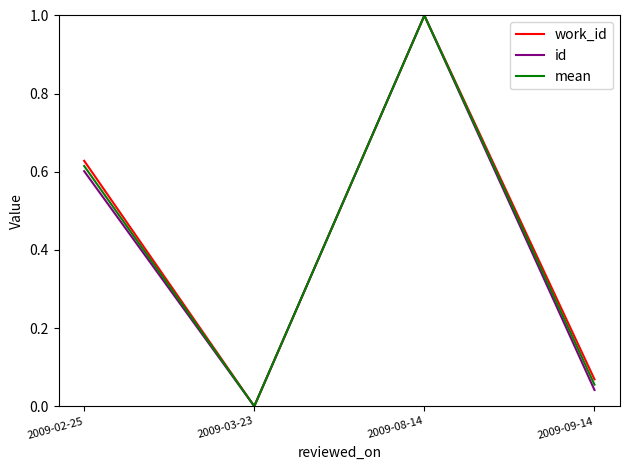

What is the difference between the mean values at 2009-08-14 and 2009-09-14?

0.9